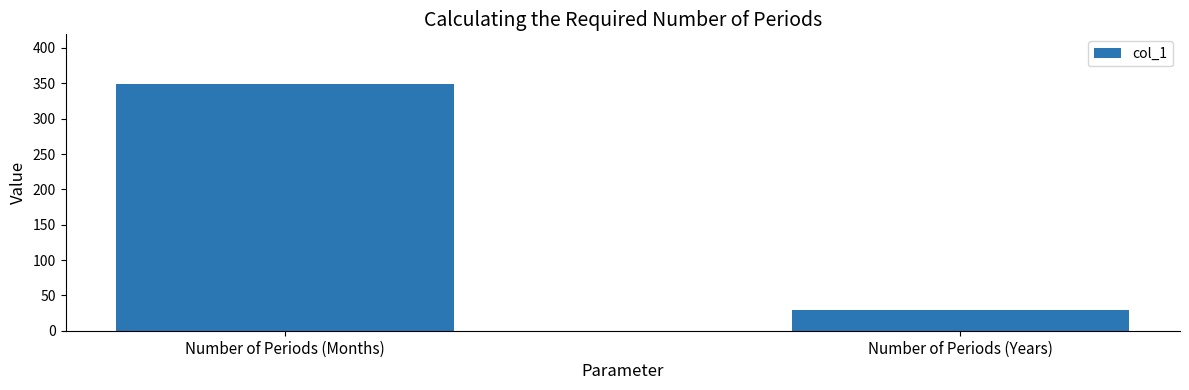

Reading left to right, extract all data points from this chart.

349.4	29.1